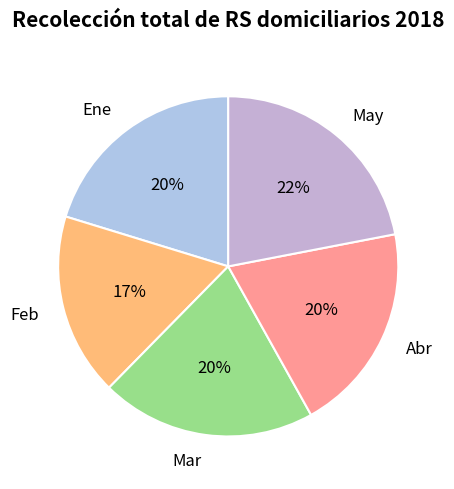

What is the smallest slice in the pie chart?

Feb